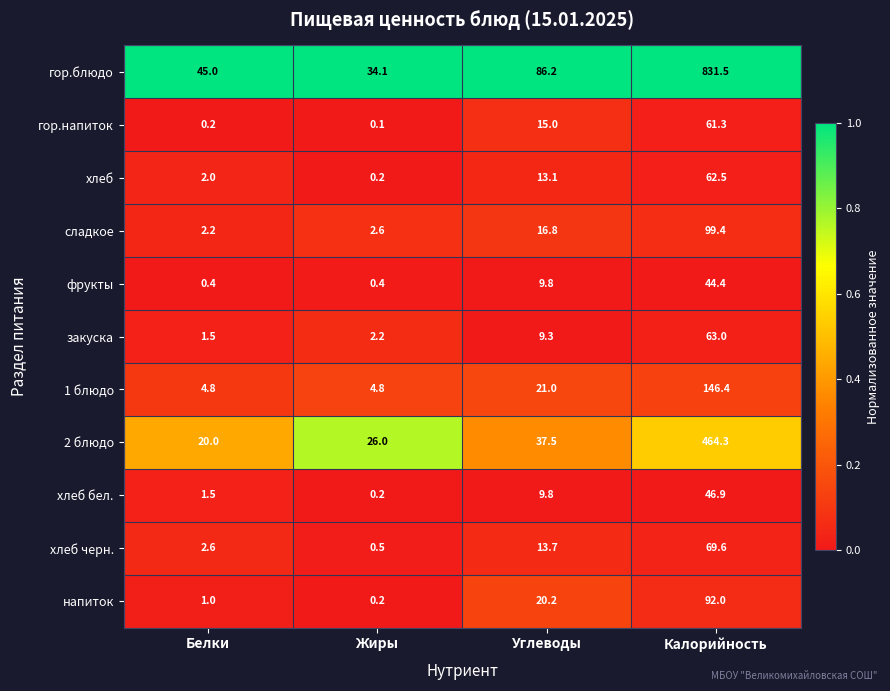

True or false: гор.блюдо has a value of 464.6 at Калорийность.

False